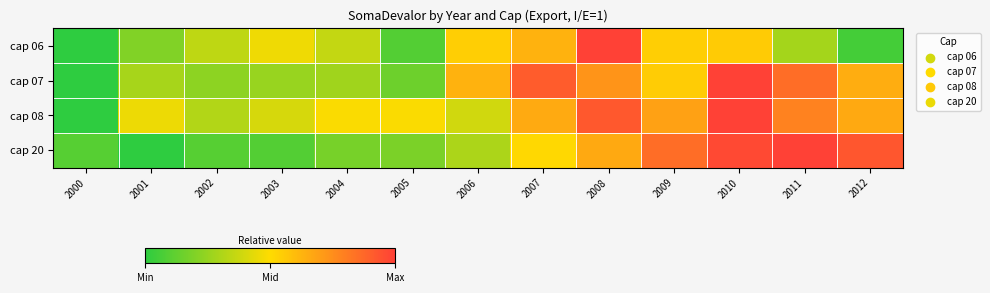

Between 2009 and 2010, which series saw the biggest shift?

cap 07